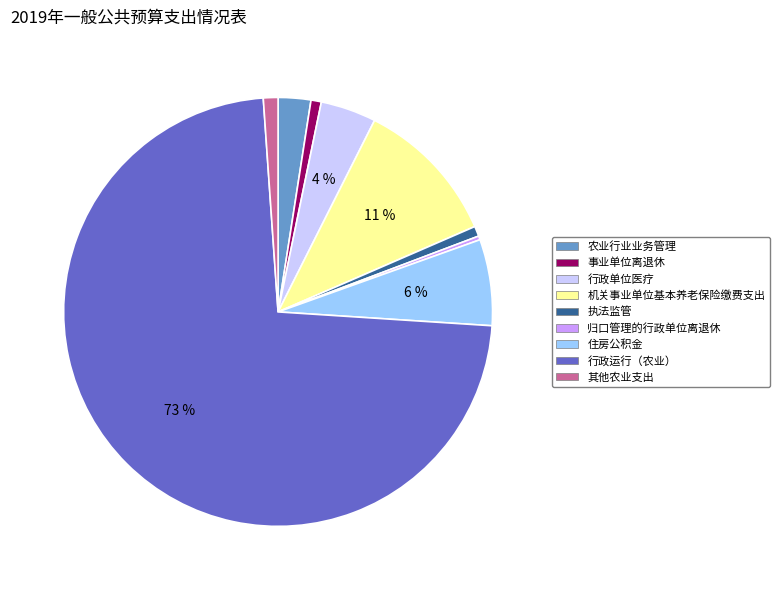

Count the number of slices in the pie.

9